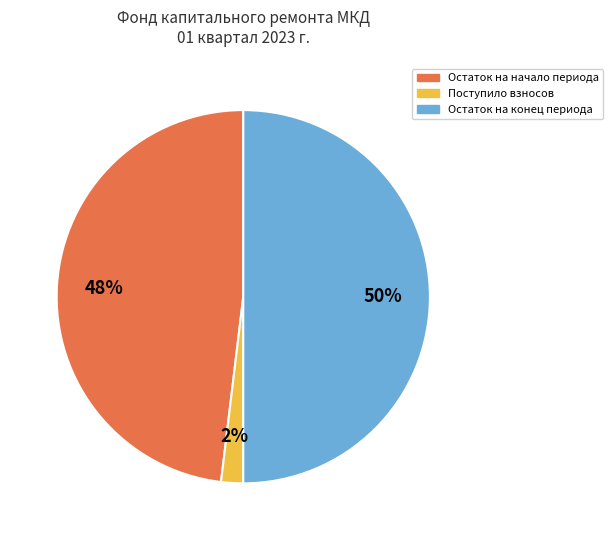

Which slice is the largest?

Остаток на конец периода